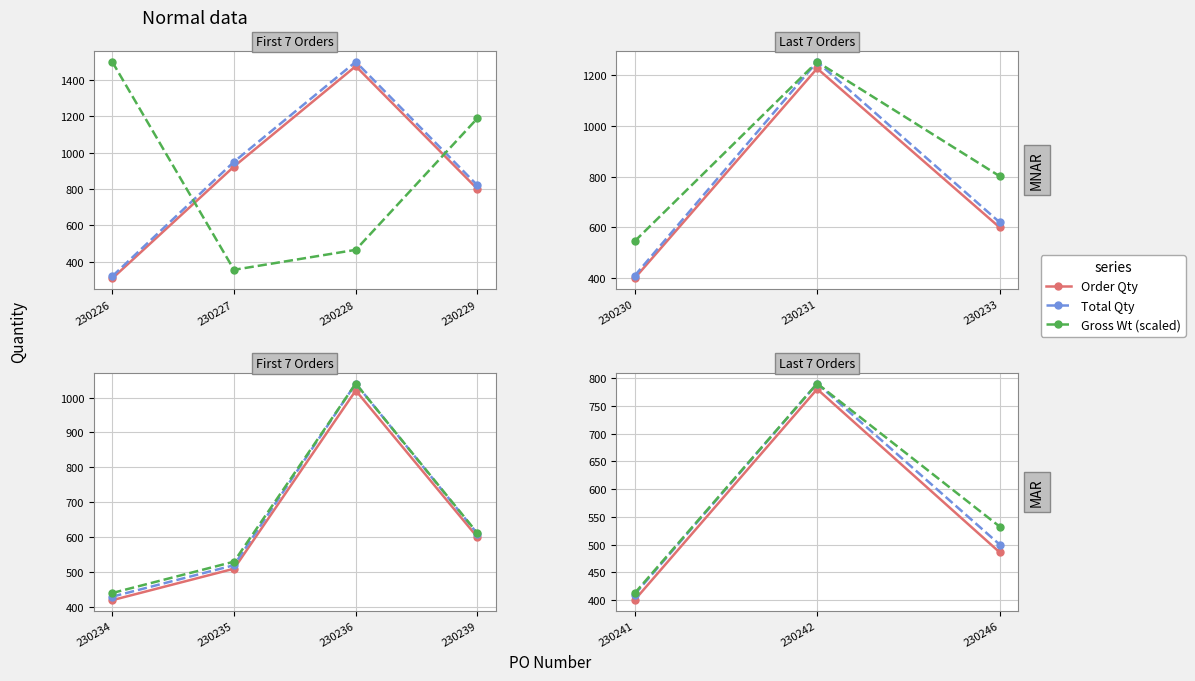

What is the value of the Total Qty point at the 3rd from the left?

500.0